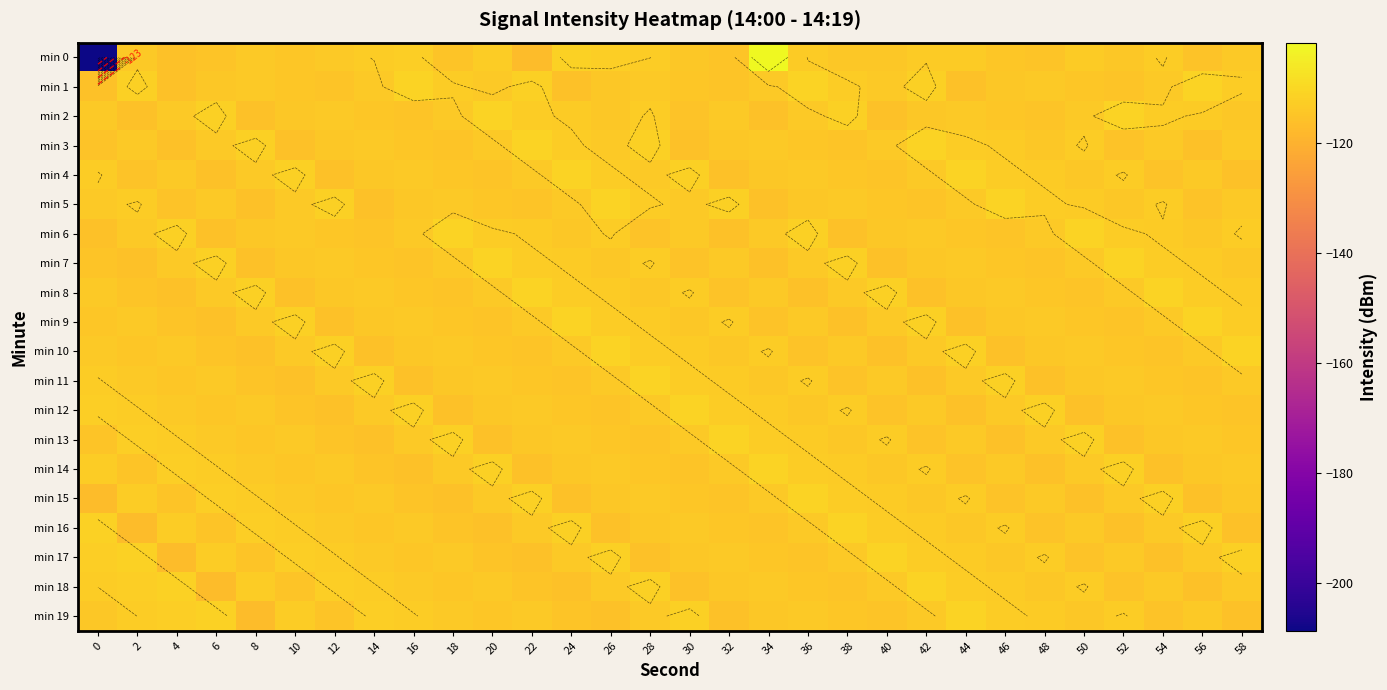

The value of min 14 at 48 is -63.5. True or false?

False